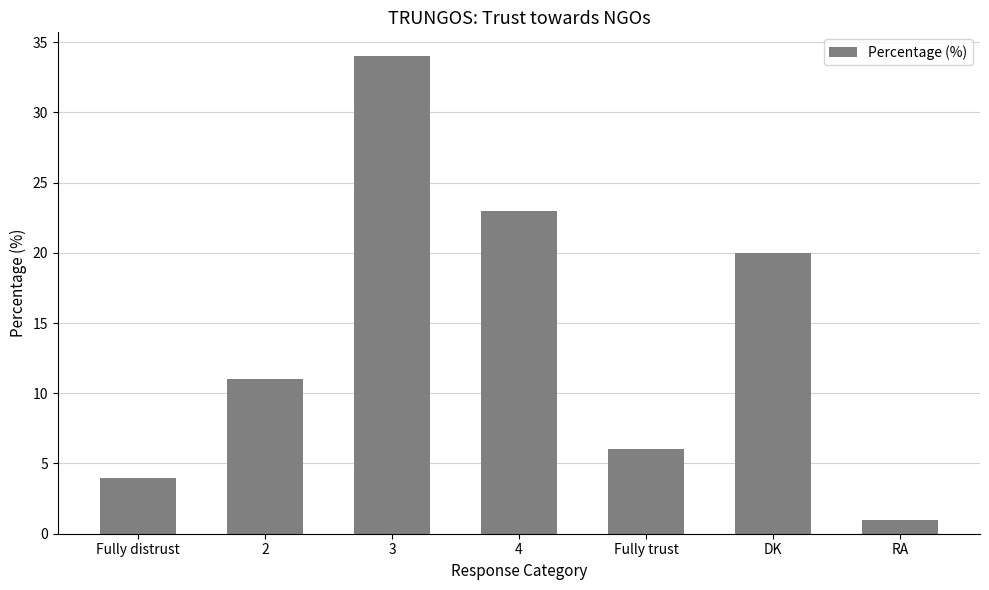

Which category has the highest value across all series?

3